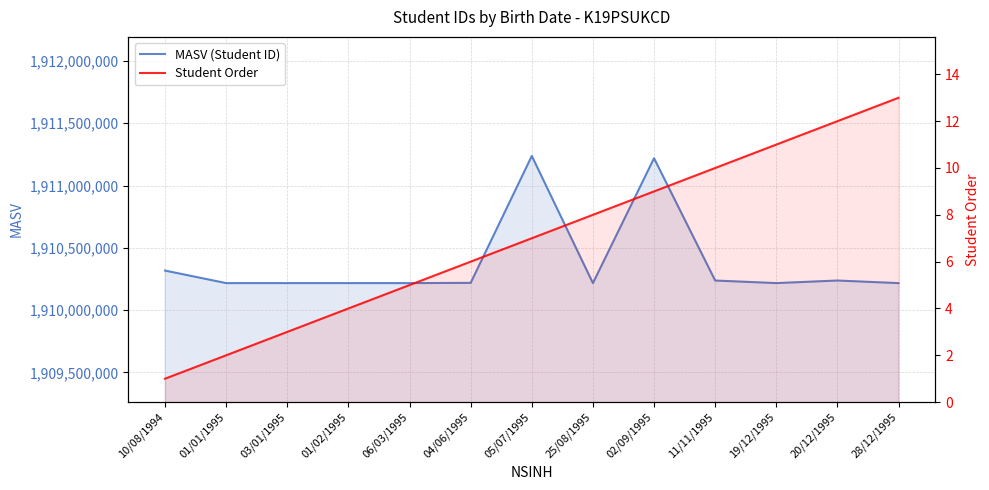

Is the value of MASV (Student ID) at 25/08/1995 greater than the value of Student Order at 03/01/1995?

Yes